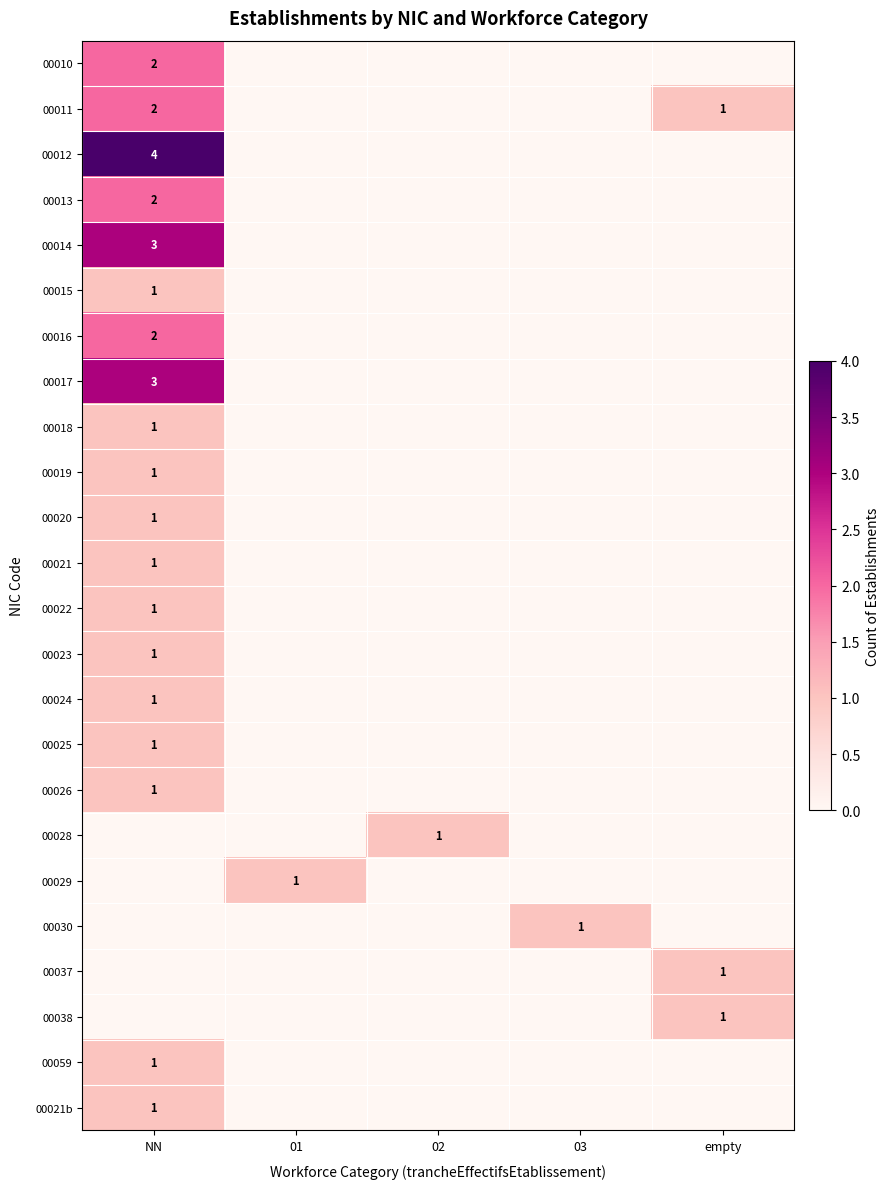

Rank the categories by 00038 value from highest to lowest.

empty, NN, 01, 02, 03